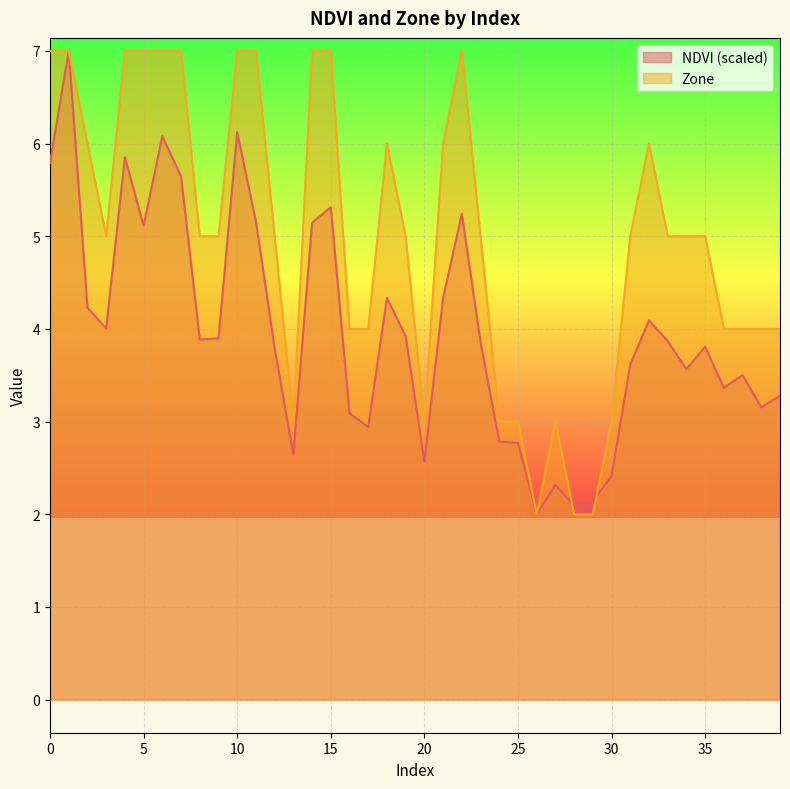

True or false: NDVI and Zone cross at least once.

True